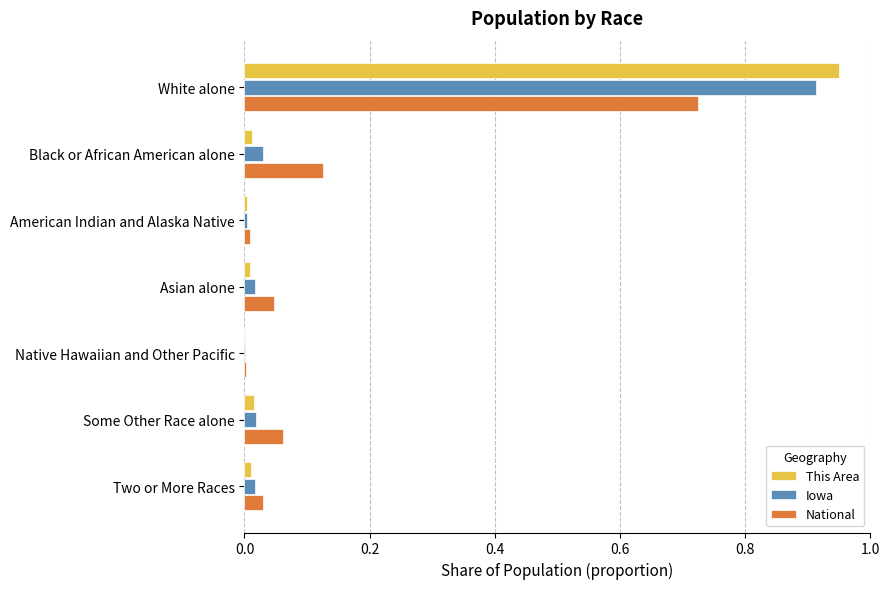

Between Black or African American alone and American Indian and Alaska Native, which series saw the biggest shift?

National